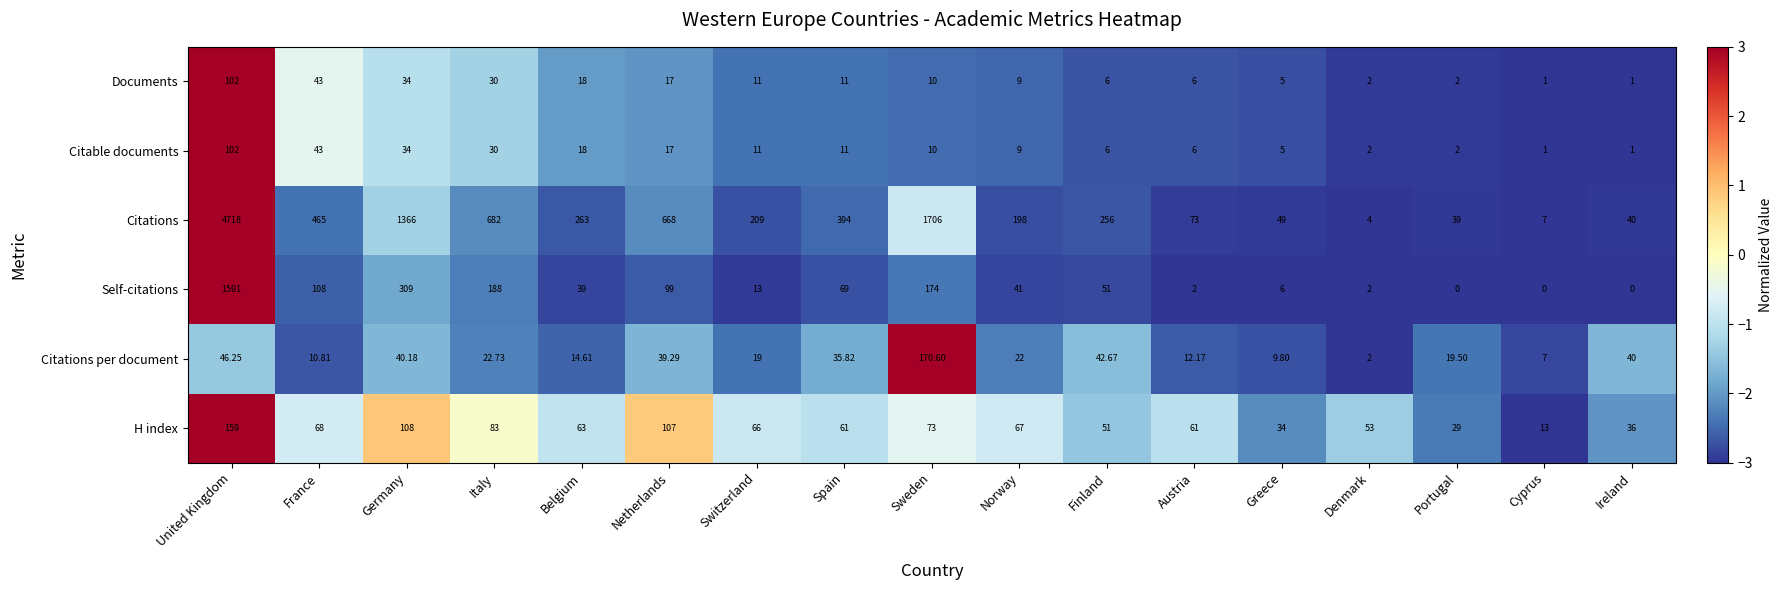

What is the minimum value shown in the chart?

0.0